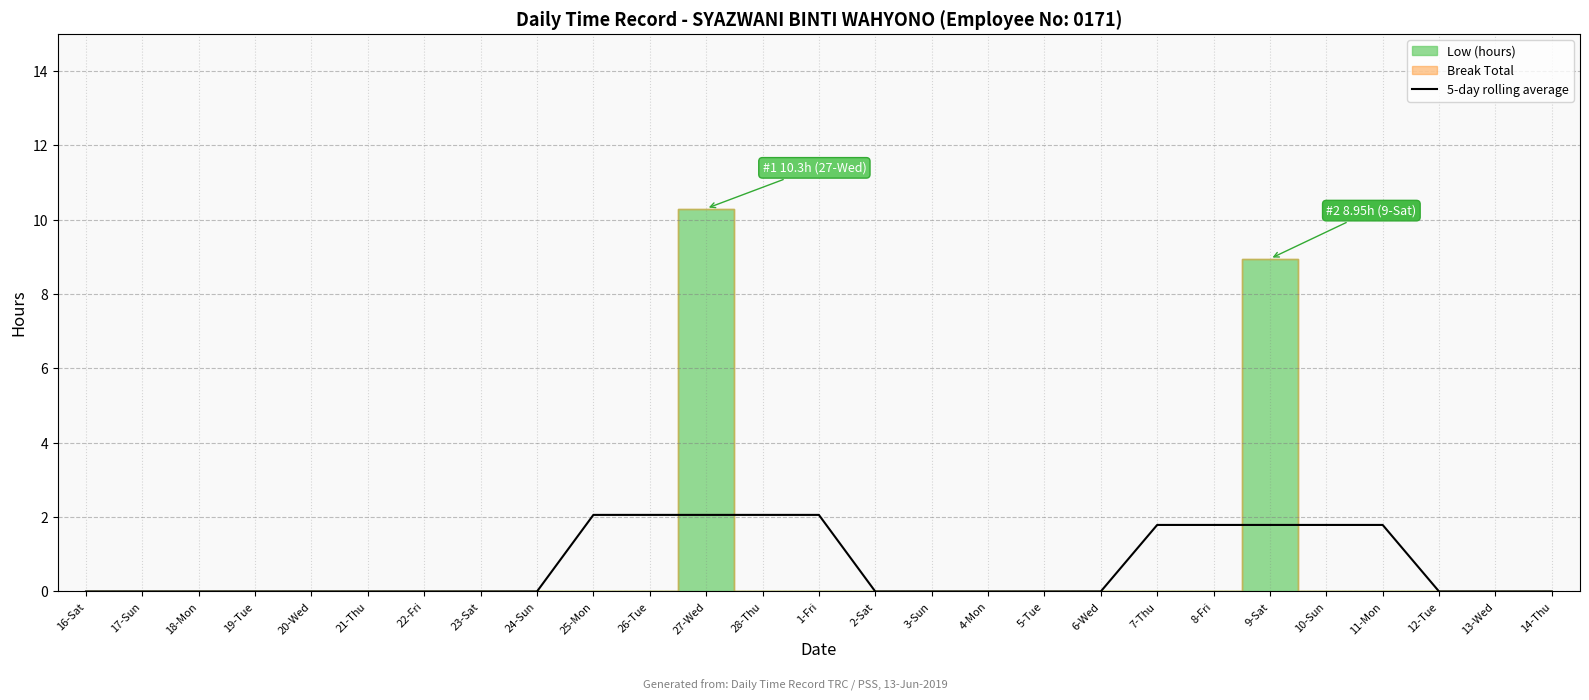

Count the values in the range 0 to 1.

17